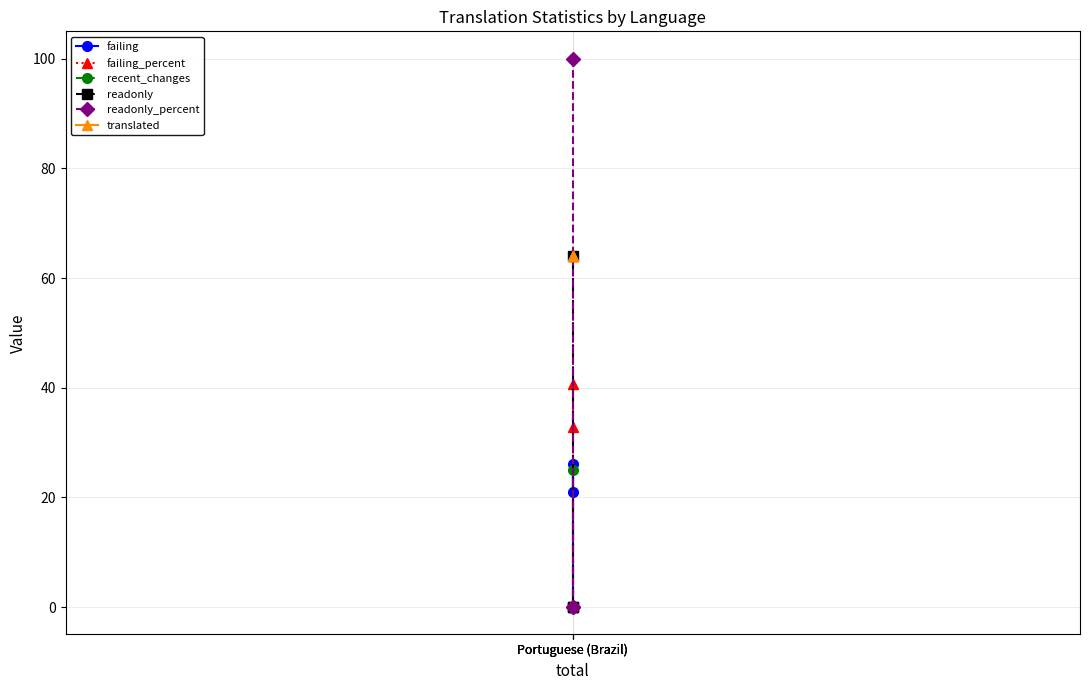

What is the sum of the failing values at Portuguese (Brazil) and Portuguese (Brazil)?

47.0